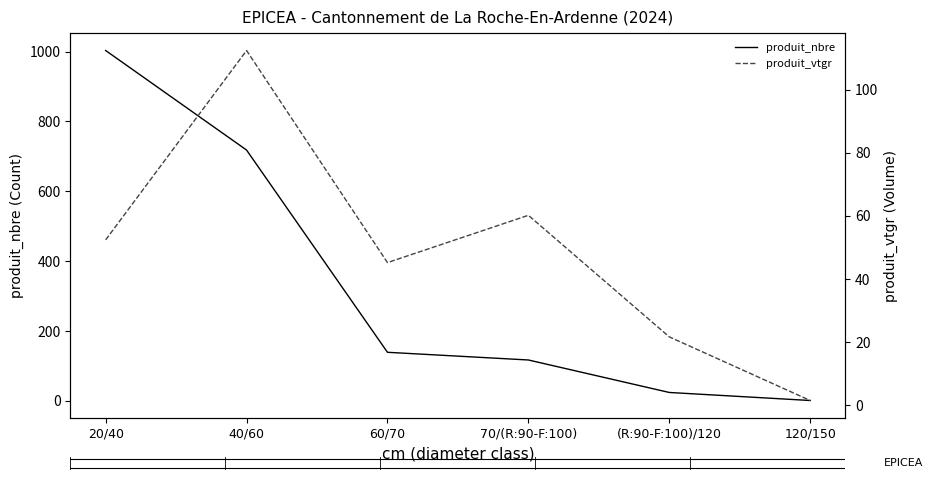

The produit_vtgr series shows 97.0 at 70/(R:90-F:100). True or false?

False